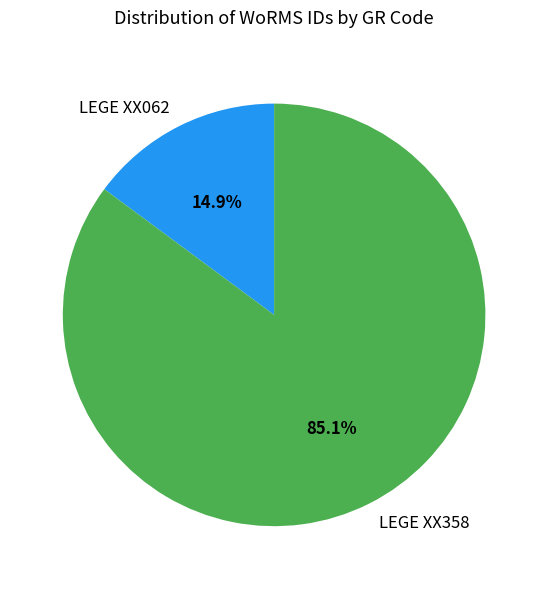

Is there any slice that represents more than half of the pie?

Yes